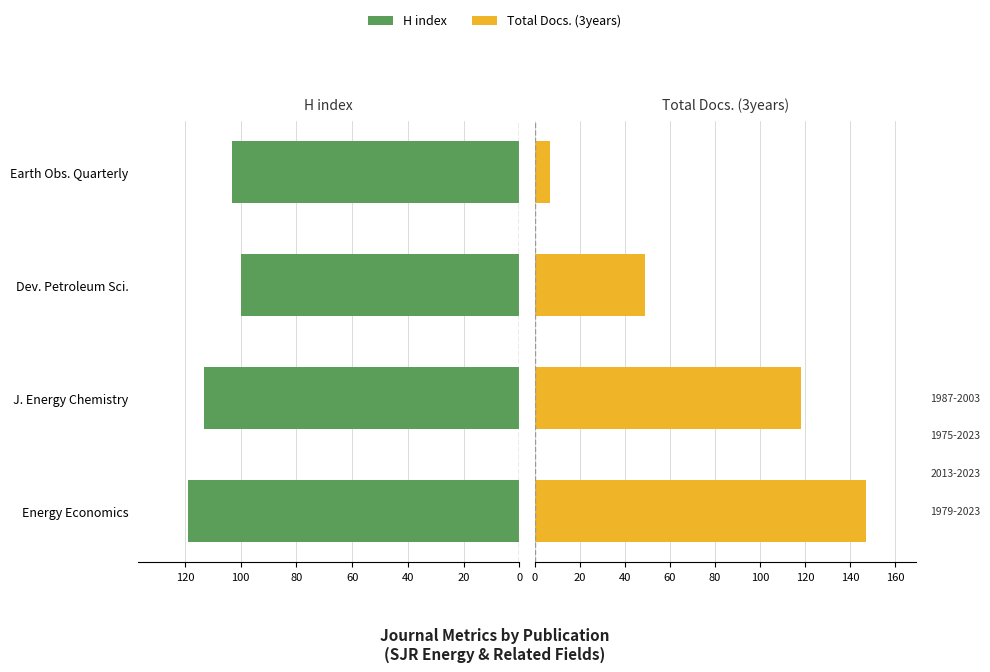

How many values in the Total Docs. (3years) series are below 118?

2